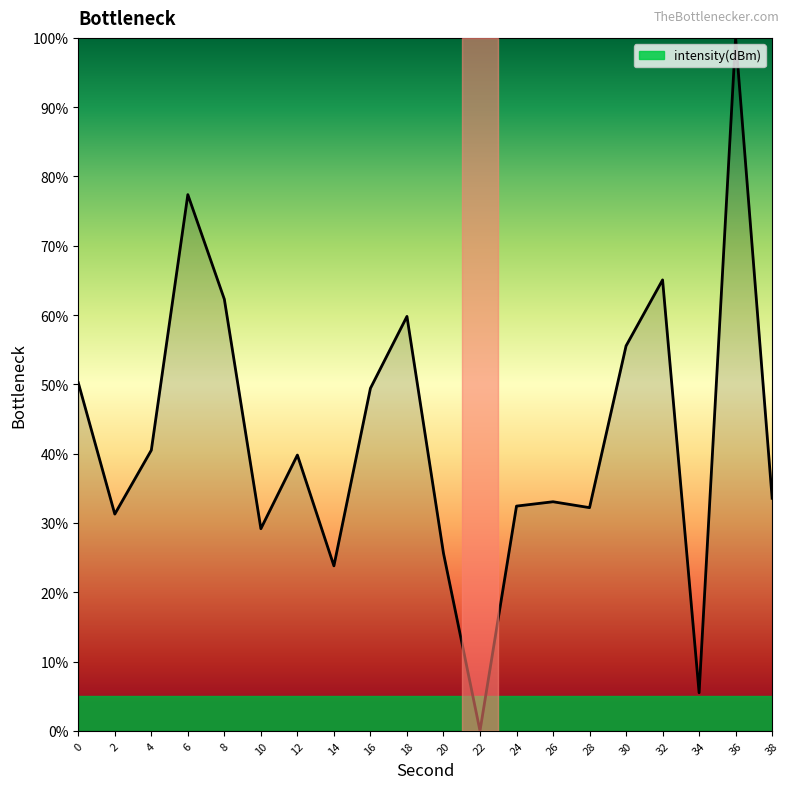

The chart shows a value of 25.6 at 20. True or false?

True